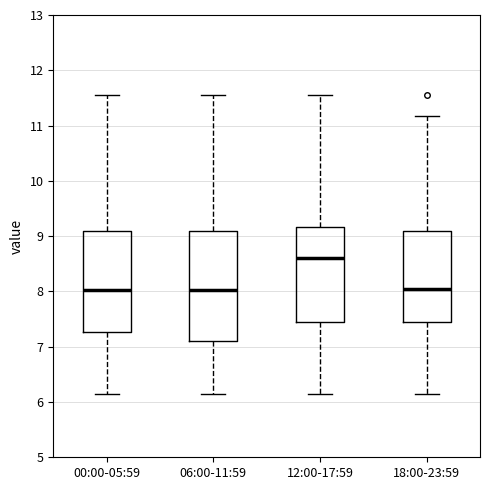

Which box is the tallest, from its lower edge to its upper edge?

06:00-11:59